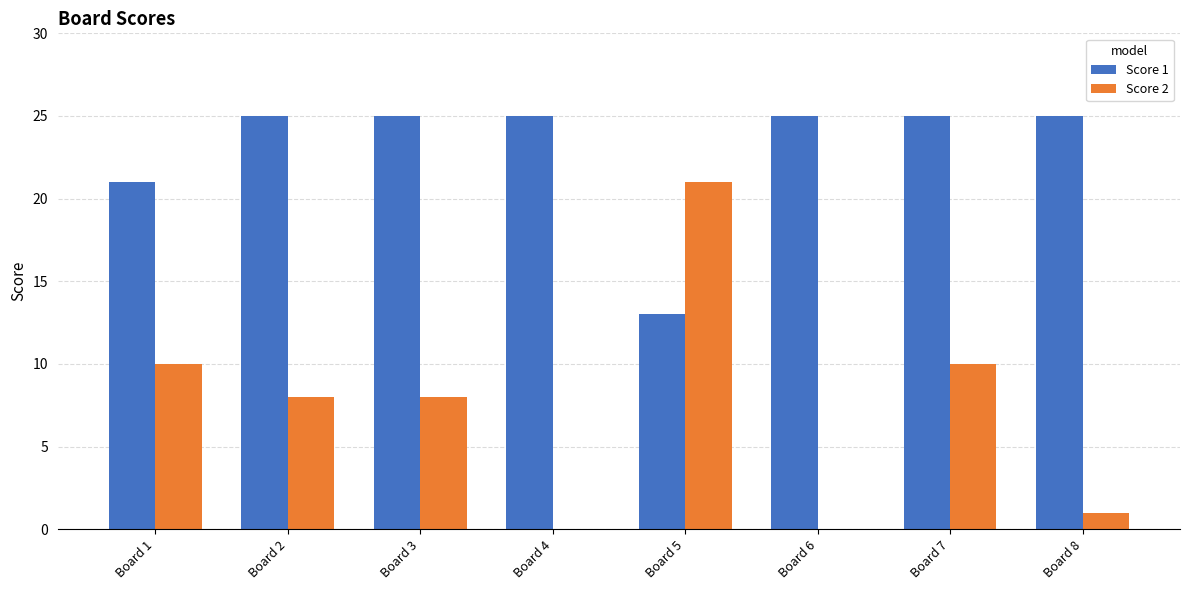

What is the difference between the Score 2 values at Board 3 and Board 7?

2